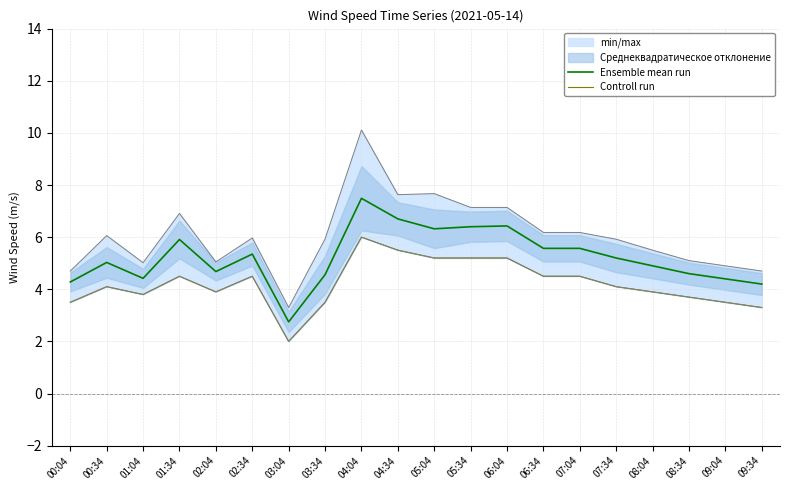

The value of Ensemble mean run at 03:34 is 4.6. True or false?

True